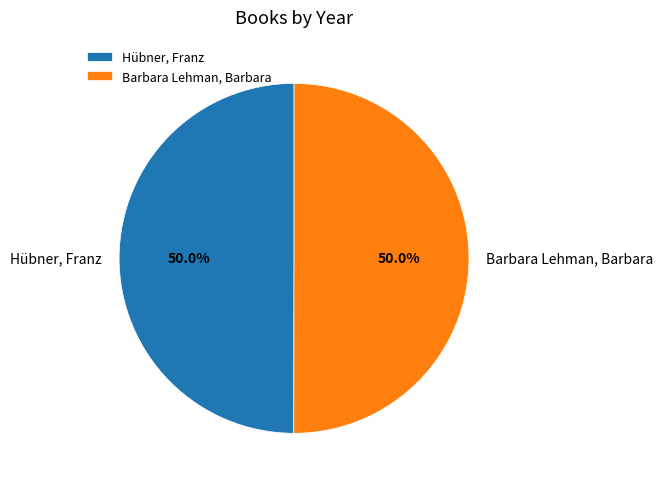

To the nearest percent, what portion does Barbara Lehman, Barbara represent?

50%